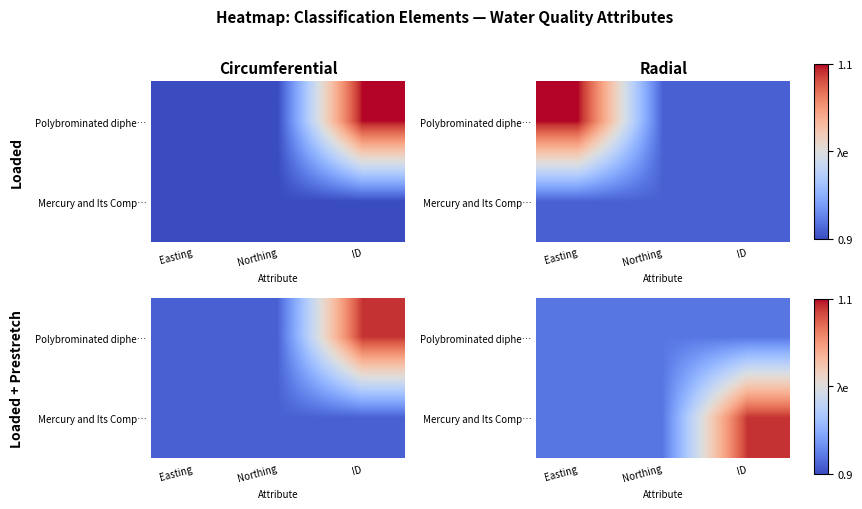

Rank the categories by Mercury and Its Comp… value from highest to lowest.

ID, Easting, Northing